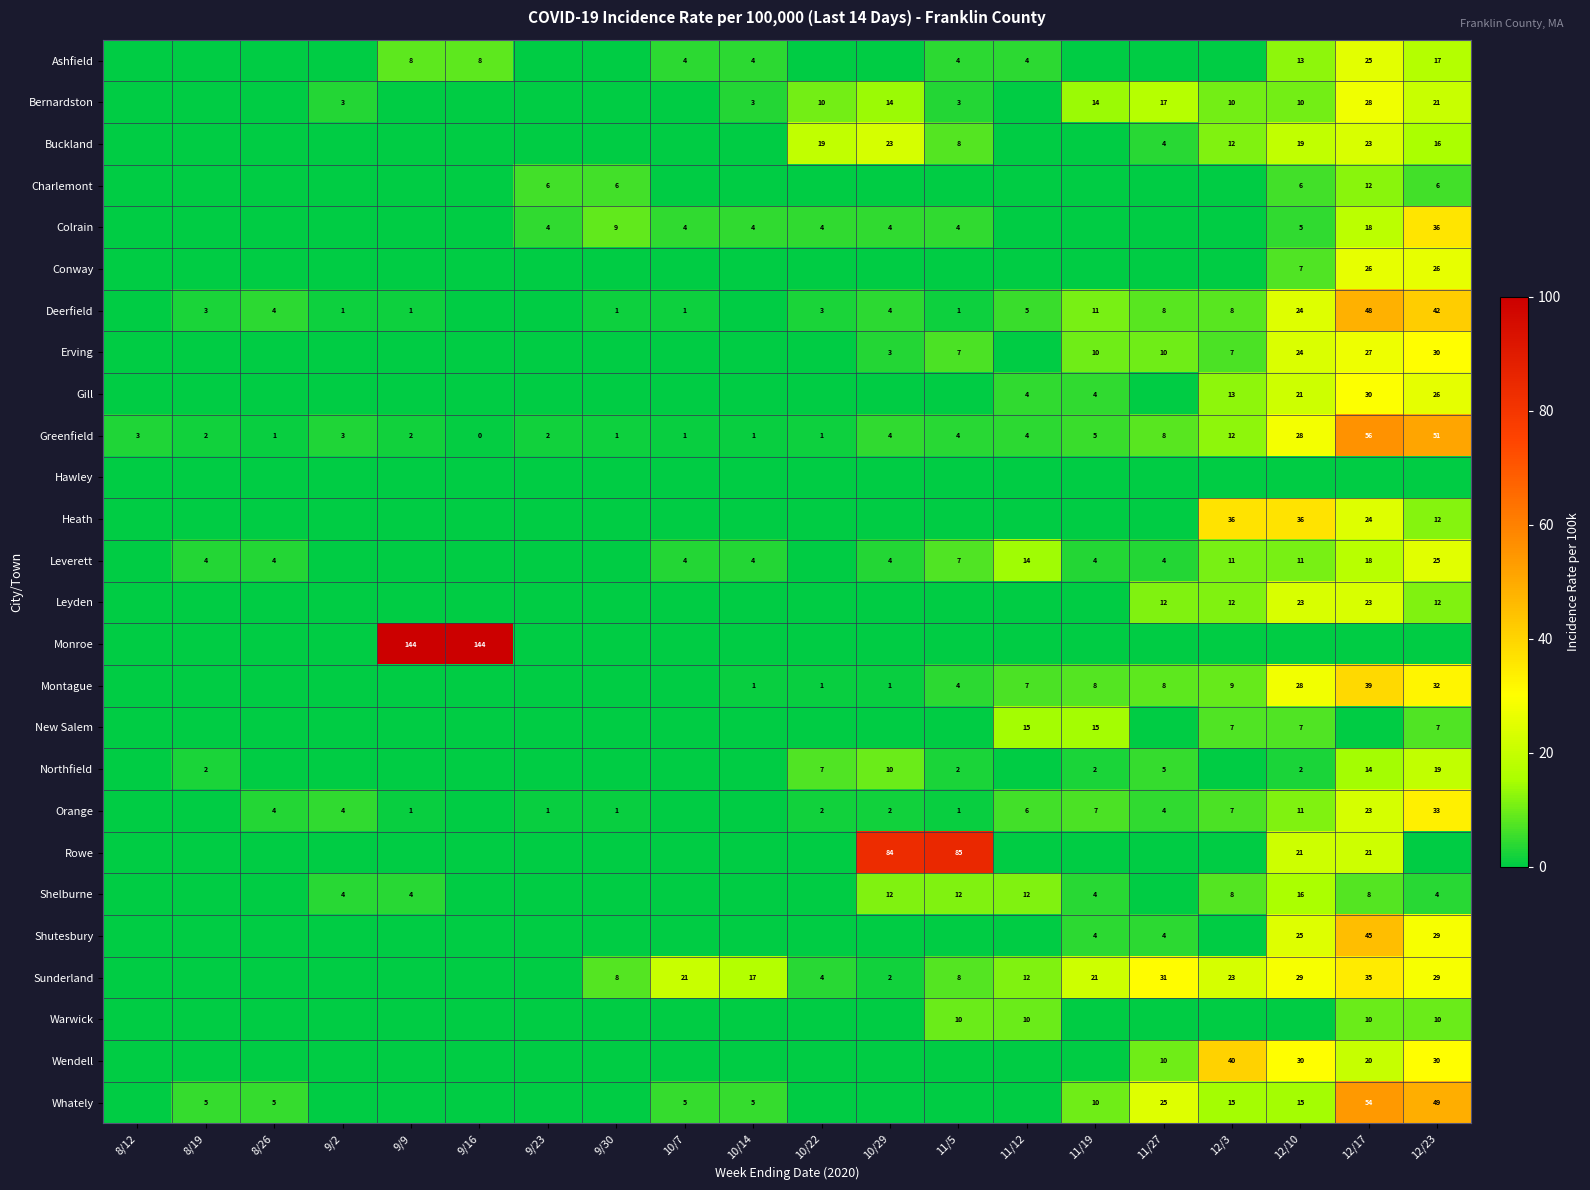

The Northfield series shows 2 at 11/19. True or false?

True